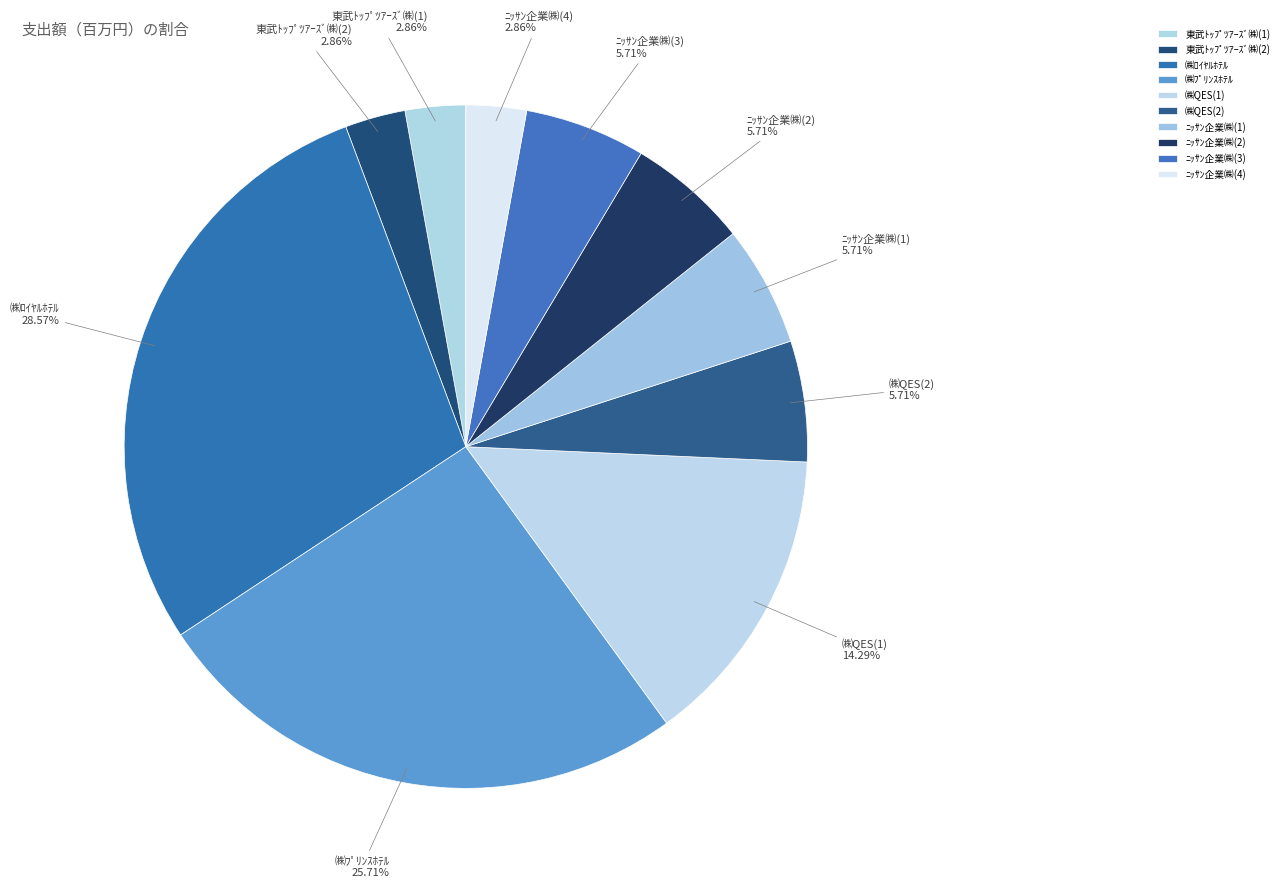

What percentage is the ㈱ﾛｲﾔﾙﾎﾃﾙ slice, to the nearest percent?

29%